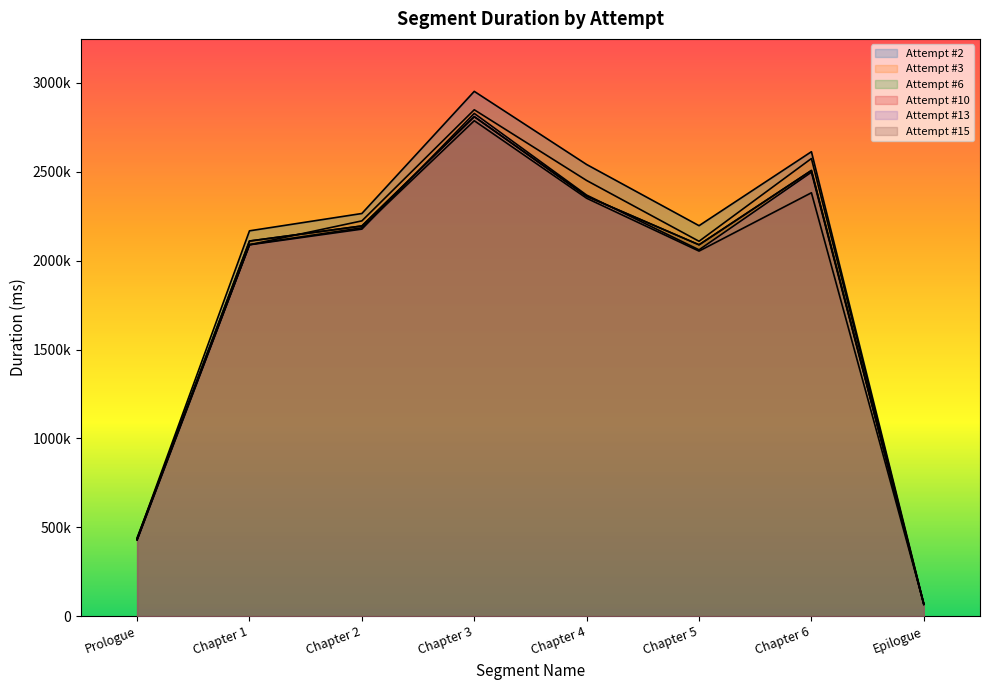

How many values in the Attempt #3 series are below 2223853?

4